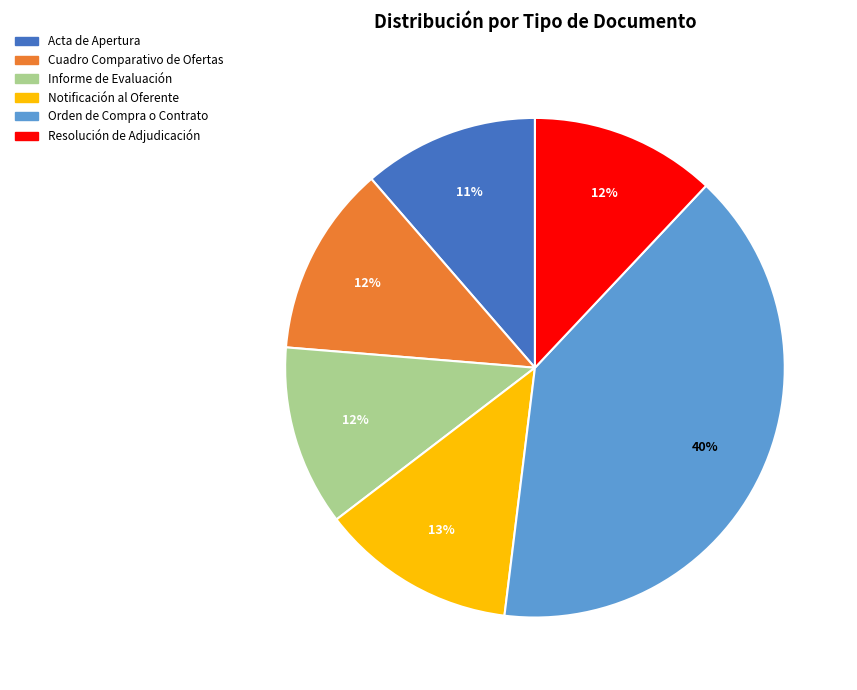

To the nearest percent, what is the difference between the Informe de Evaluación and Notificación al Oferente slice percentages?

1%